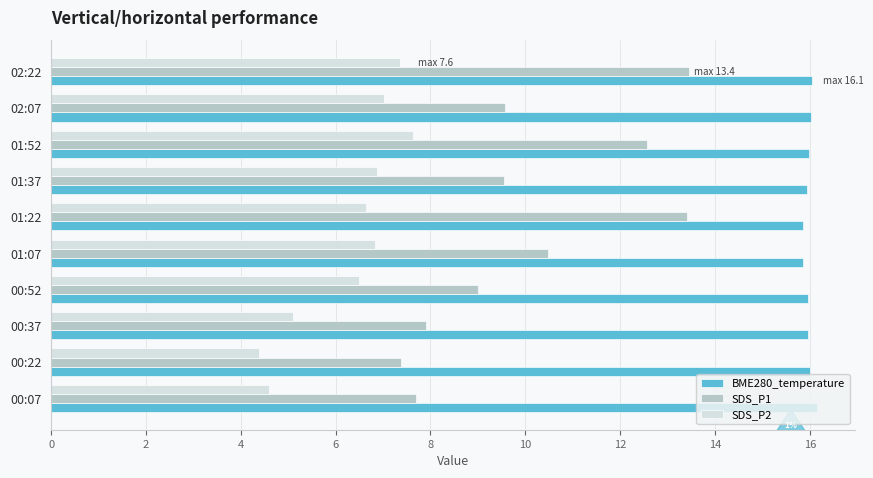

List the series in order of their peak value, highest first.

BME280_temperature, SDS_P1, SDS_P2